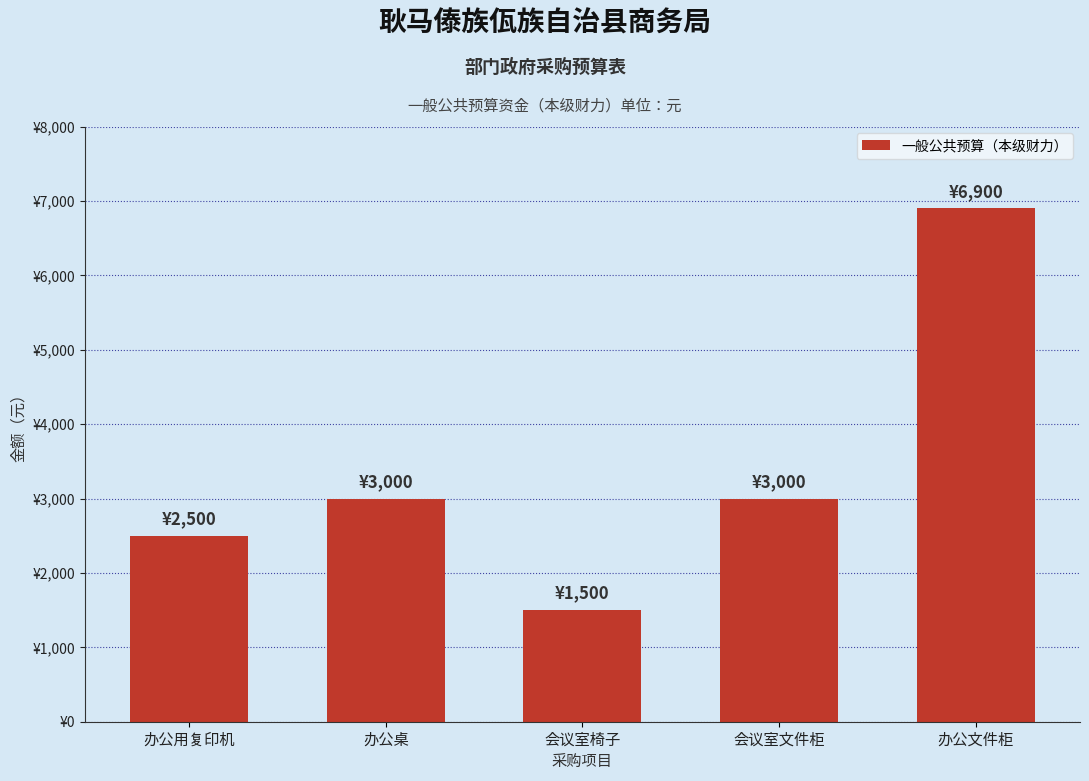

List the labels in order of value, smallest first.

会议室椅子, 办公用复印机, 办公桌, 会议室文件柜, 办公文件柜